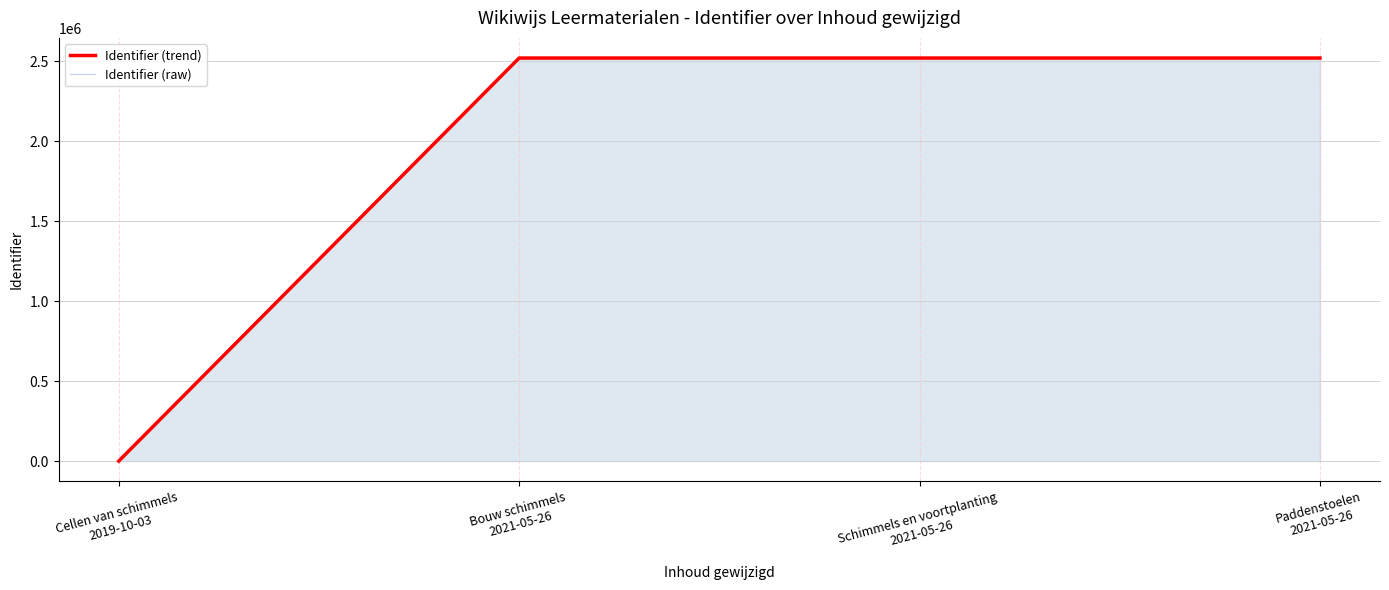

What position from the left is Schimmels en voortplanting
2021-05-26?

3